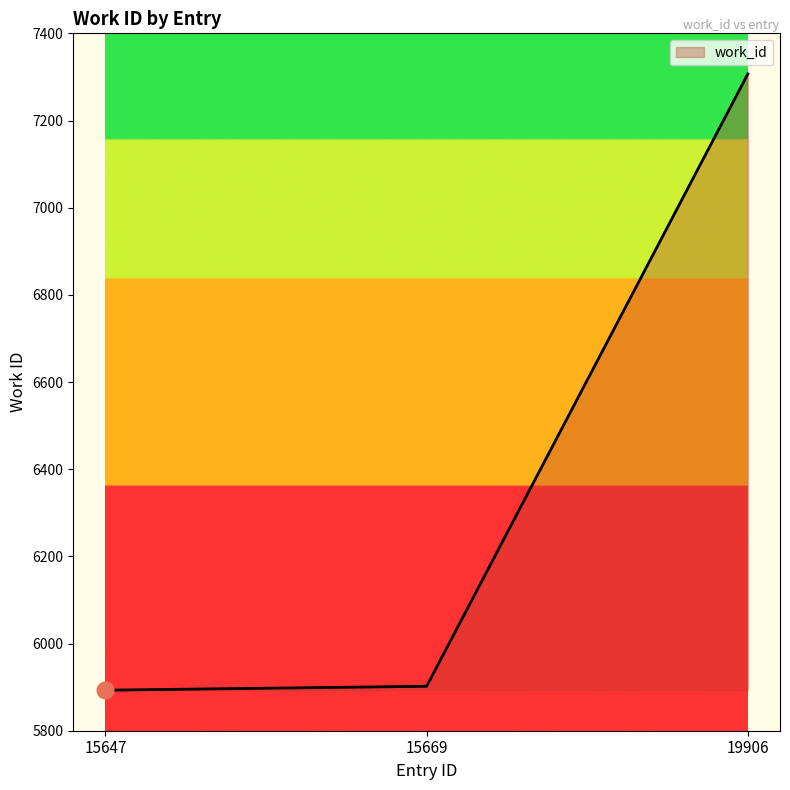

How many values are below 5902?

1